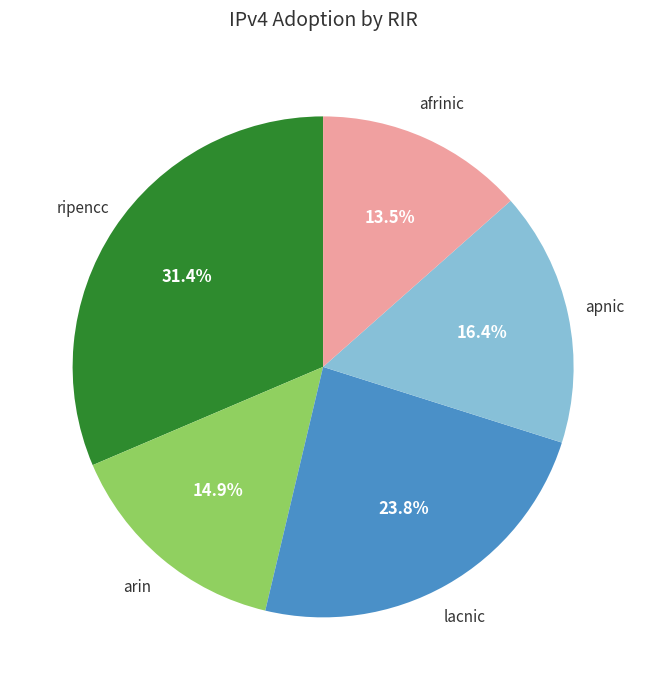

Is there a majority slice in this chart?

No